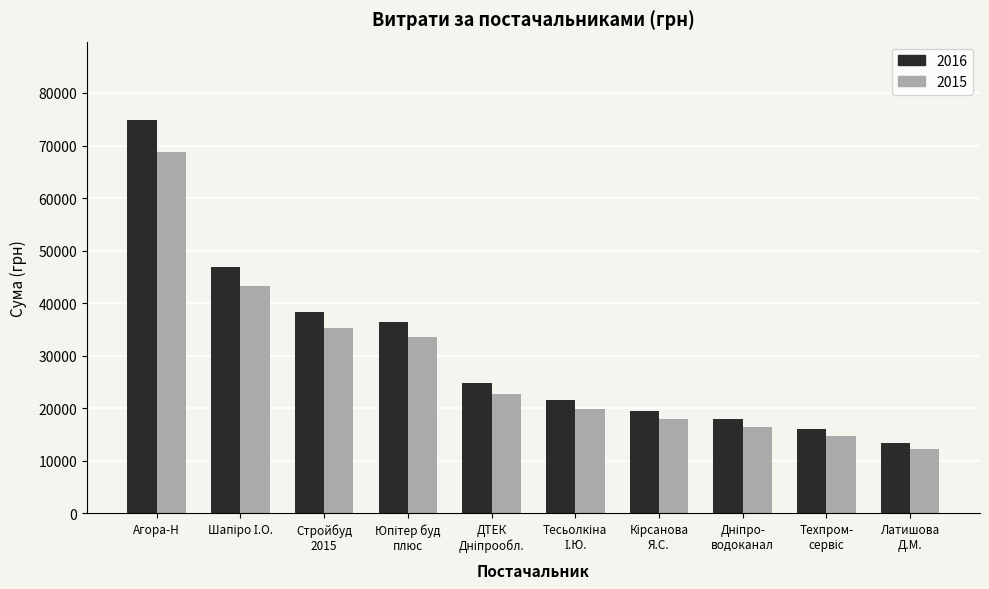

Reading left to right, list all the values displayed in this chart.

2016: 74813.2	46965.1	38323.2	36490.0	24737.1	21600.0	19500.0	17934.0	15984.0	13320.0
2015: 68828.1	43207.9	35257.3	33570.8	22758.1	19872.0	17940.0	16499.3	14705.3	12254.4